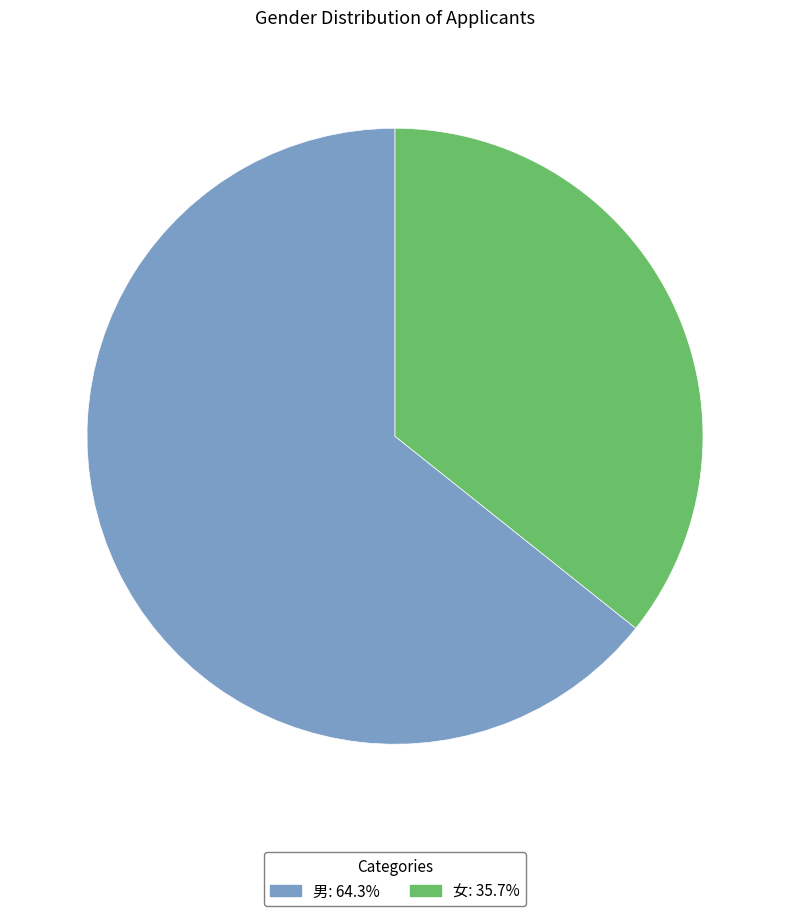

Which slice is the largest?

男